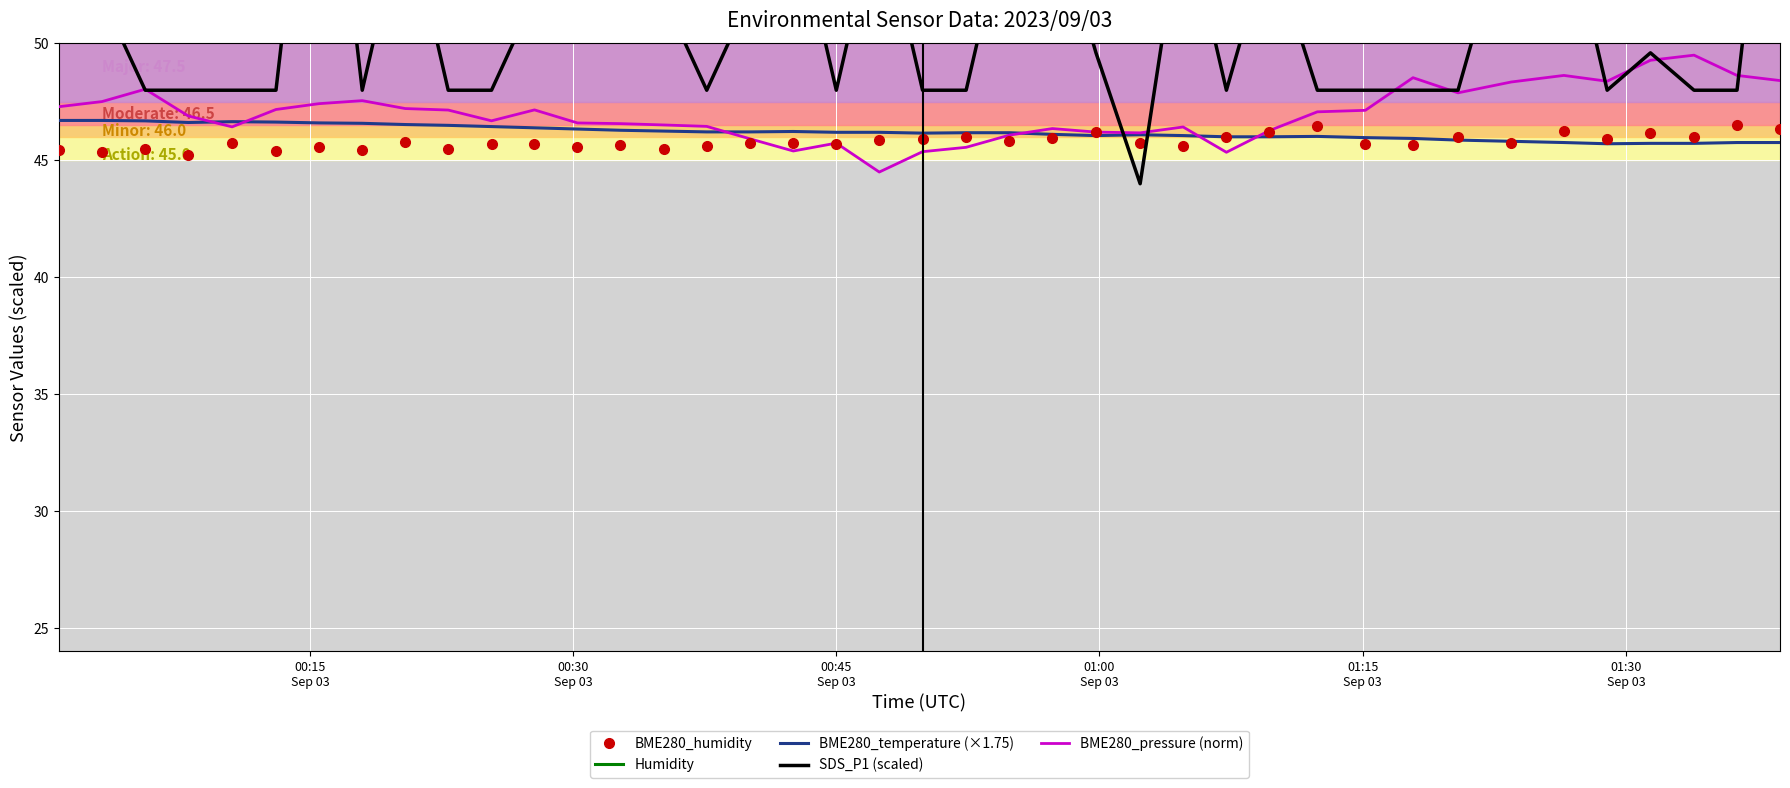

What is the lowest value of the BME280_temperature (×1.75) series?

45.7